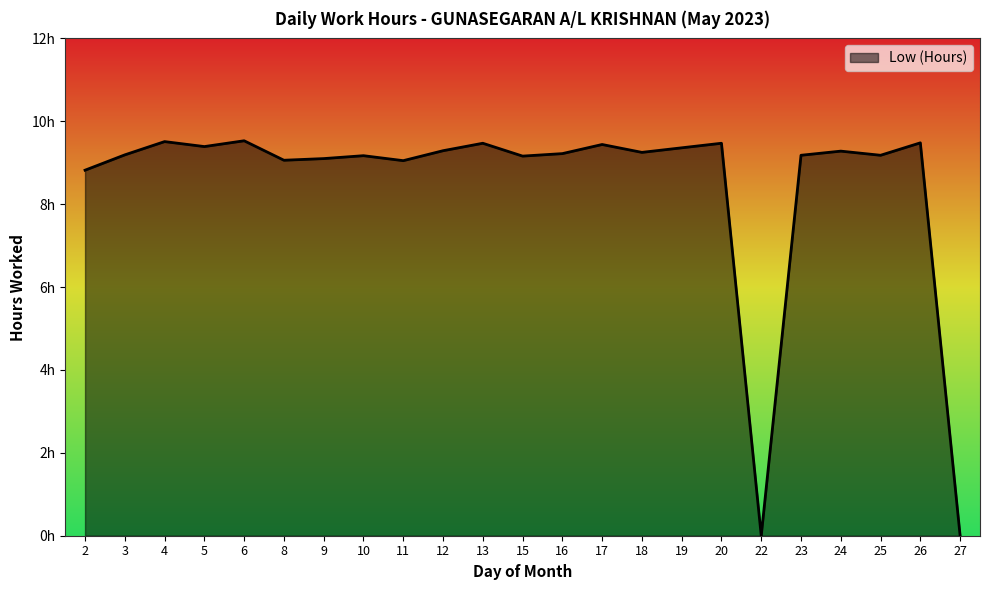

Between 26 and 3, which is larger?

26